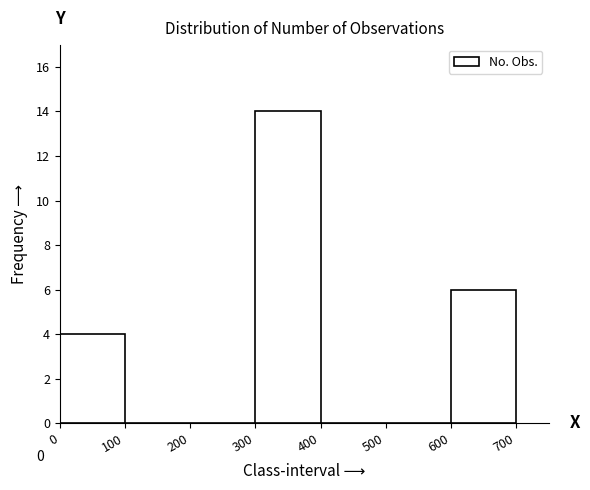

Which range on the x-axis has the tallest bar?

300 to 400